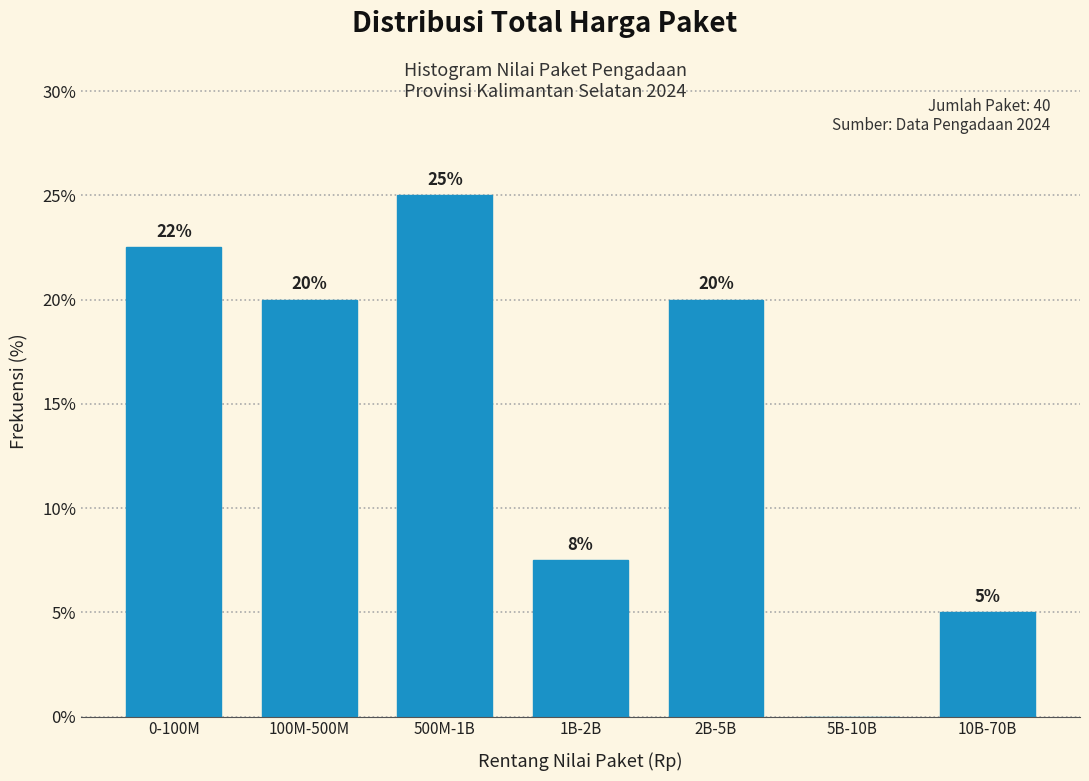

The chart shows a value of 32.1 at 0-100M. True or false?

False